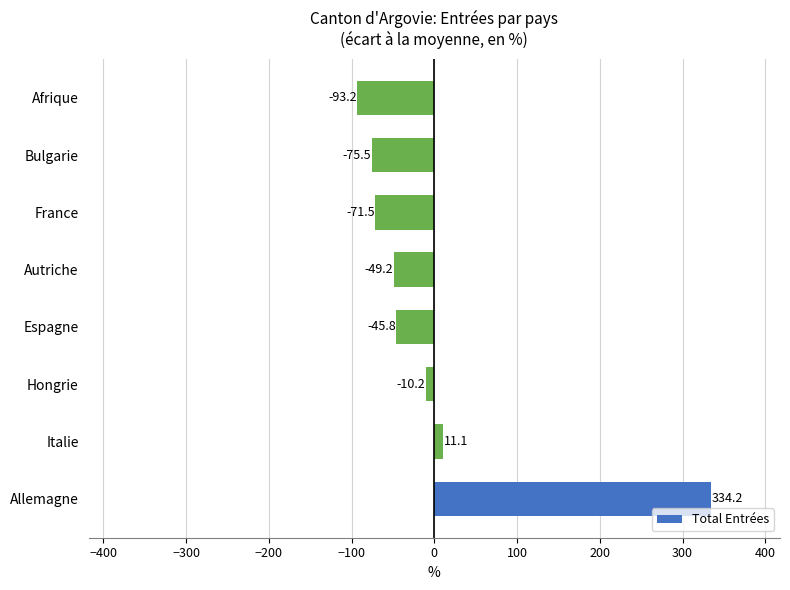

The chart shows a value of -75.5 at Bulgarie. True or false?

True